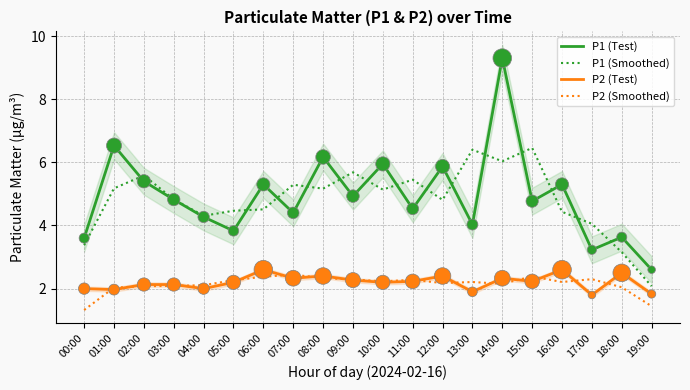

Which series contains the highest Y value?

P1